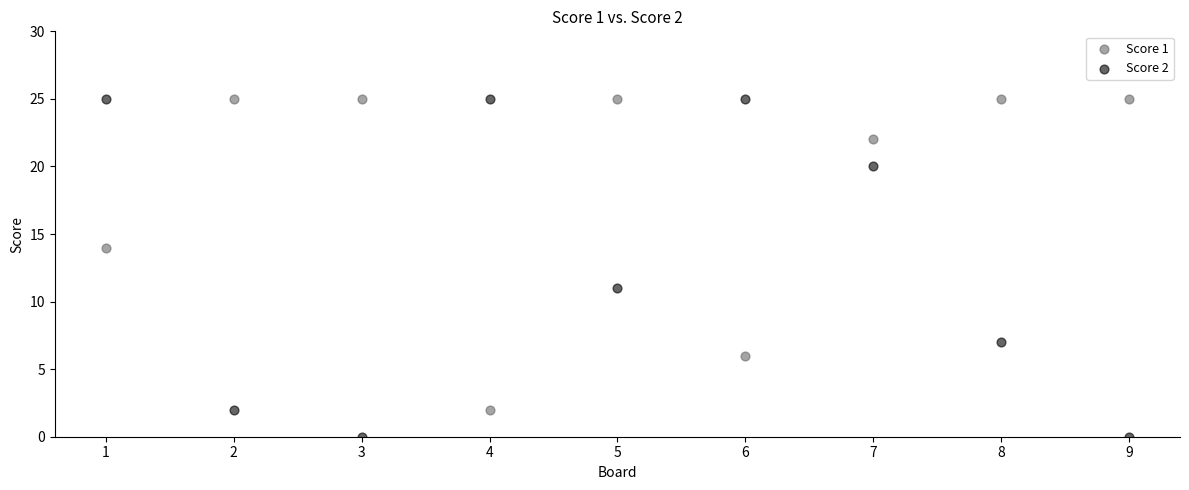

Which series reaches the minimum Y coordinate?

Score 2